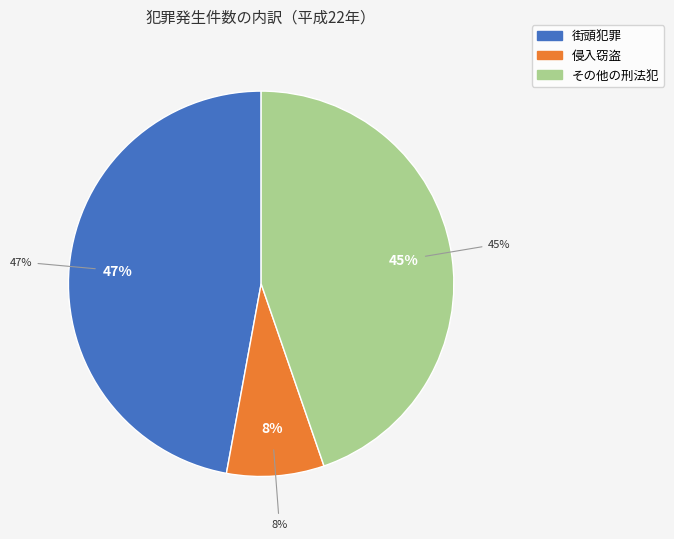

What is the smallest slice in the pie chart?

侵入窃盗